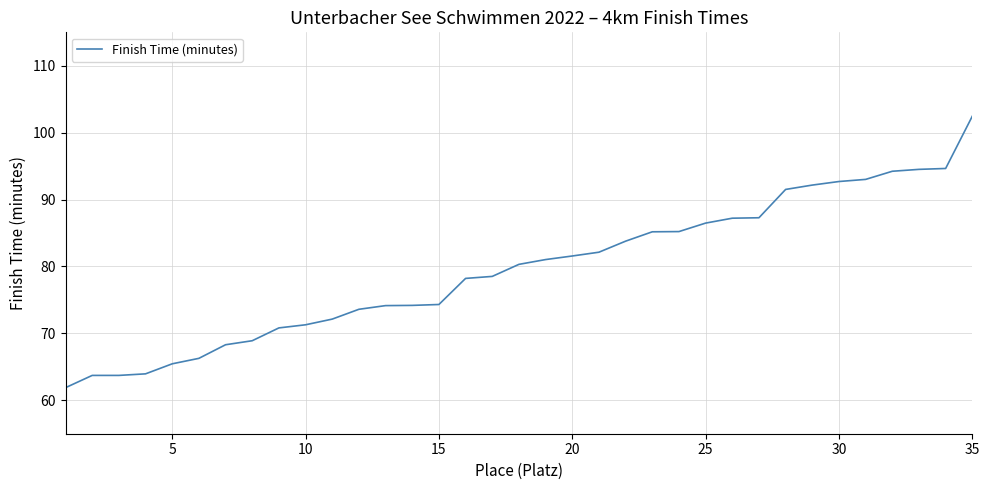

What is the greatest value displayed?

102.5